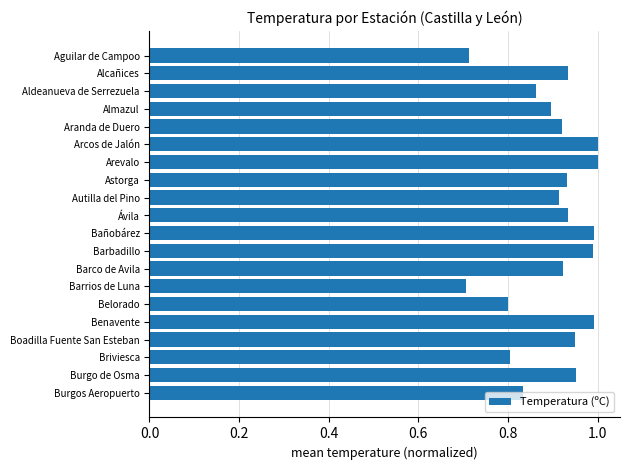

What is the change in value from Barrios de Luna to Barco de Avila?

+0.2